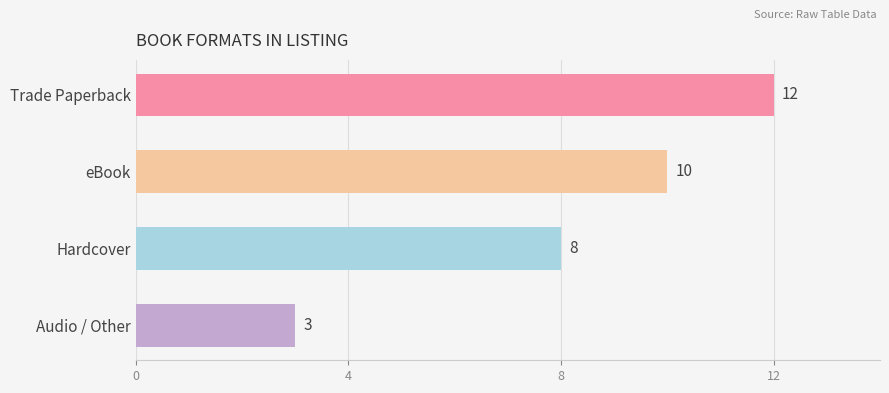

Where does the data first go above 10?

Trade Paperback